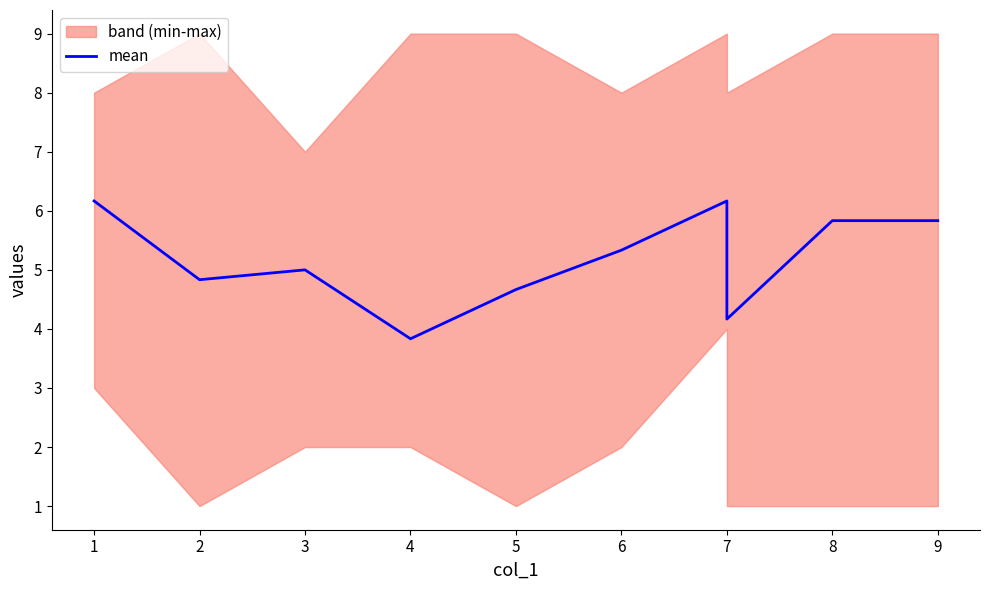

True or false: there are more than 0 points higher than both neighbors.

True